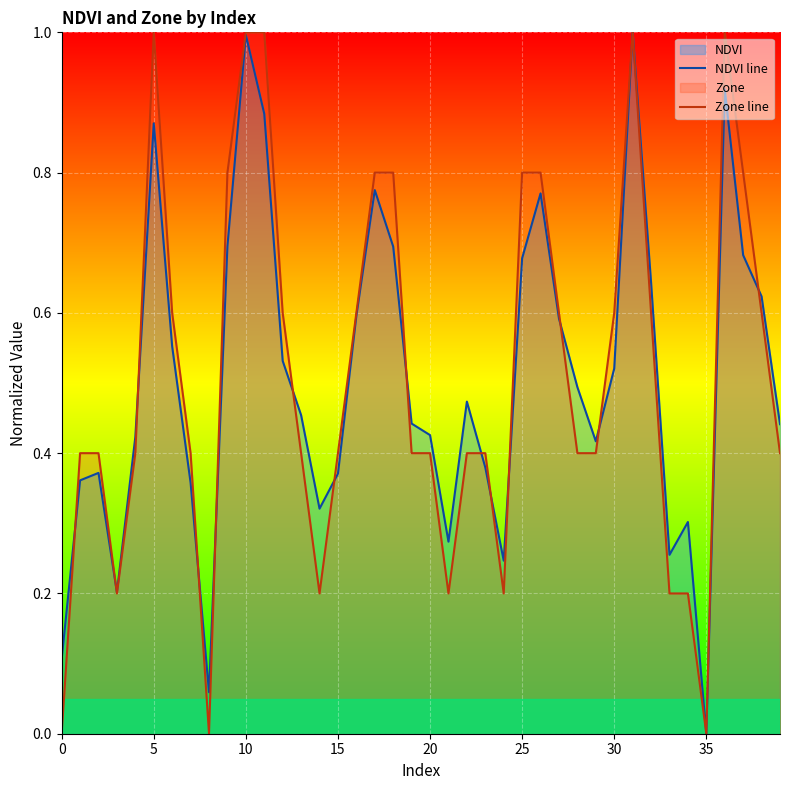

How many intersections are there between Zone line and NDVI line?

14